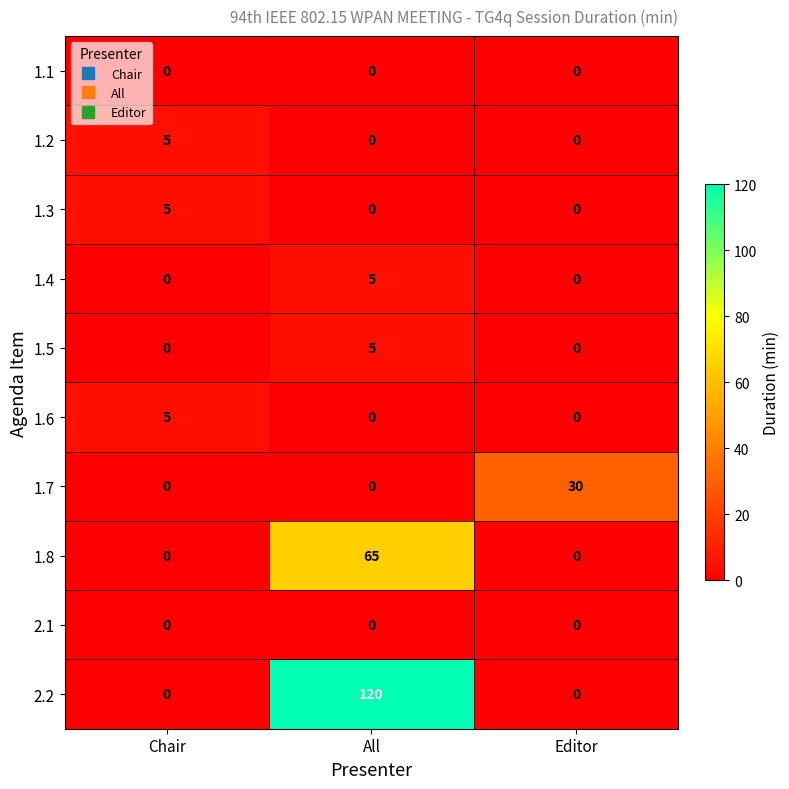

At how many categories does at least one series exceed 40?

1